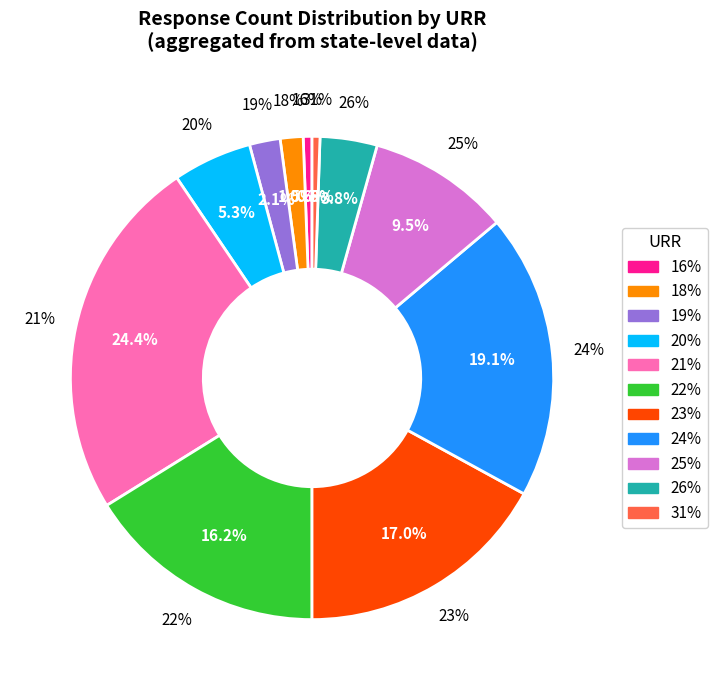

Does 18% account for over 50% of the chart?

No